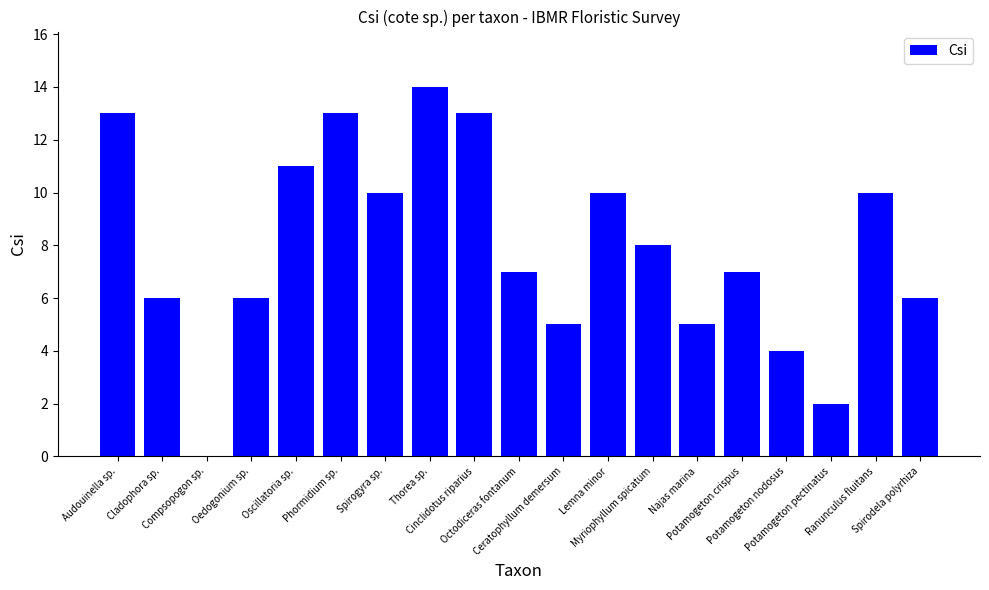

What is the sum of all values?

150